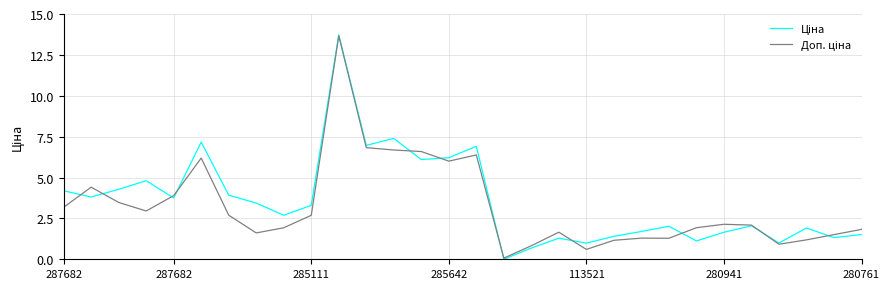

What is the greatest value displayed?

13.7